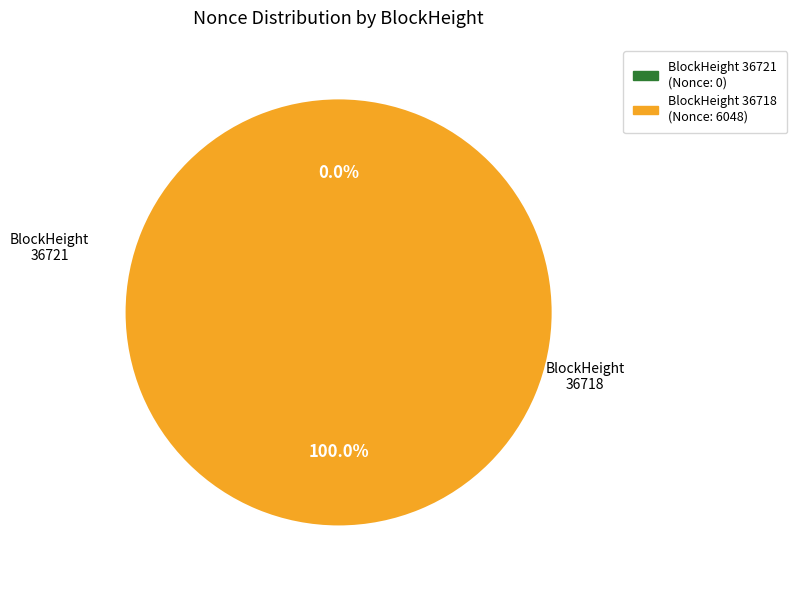

Which slice represents more than half of the pie?

36718